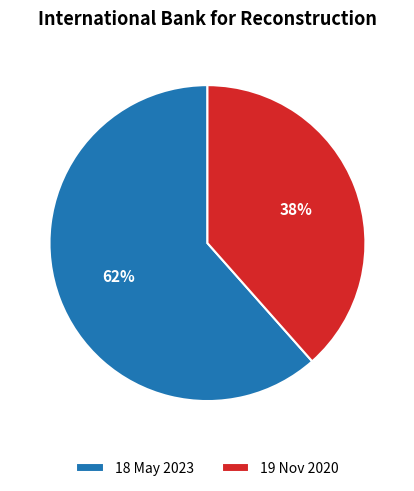

Is the sum of 19 Nov 2020 and 18 May 2023 greater than half?

Yes